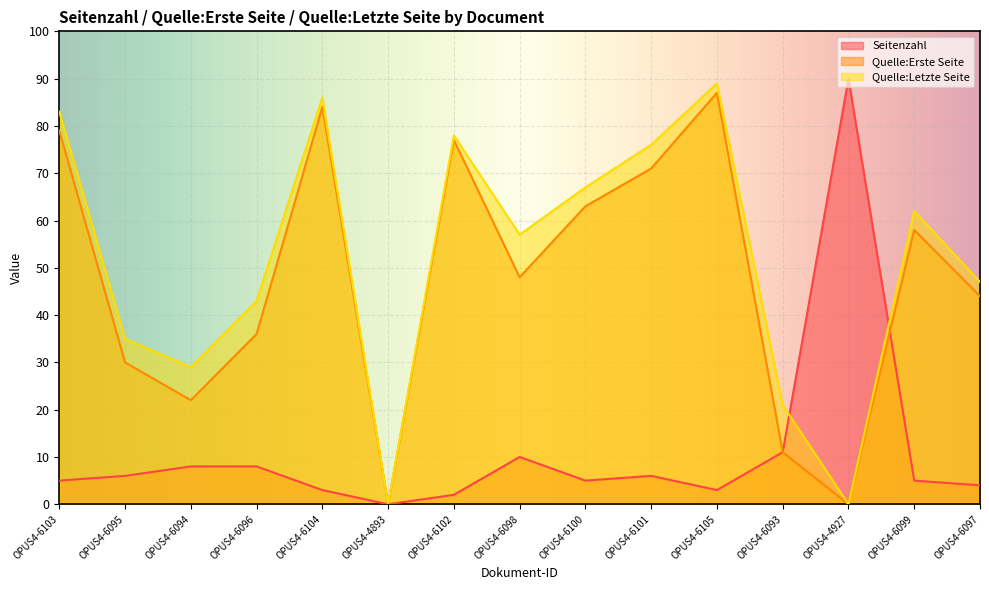

Where is the first local maximum for Quelle:Letzte Seite?

OPUS4-6104